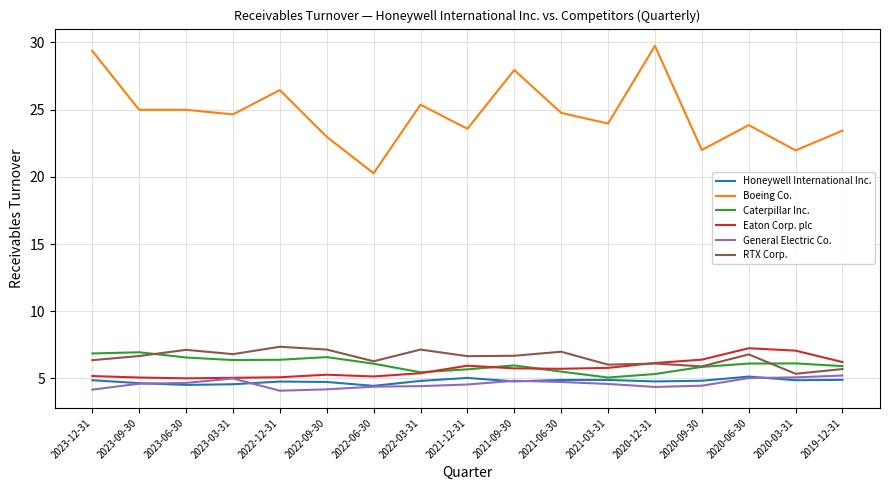

Is it true that Honeywell International Inc. equals 7.8 at 2023-03-31?

False